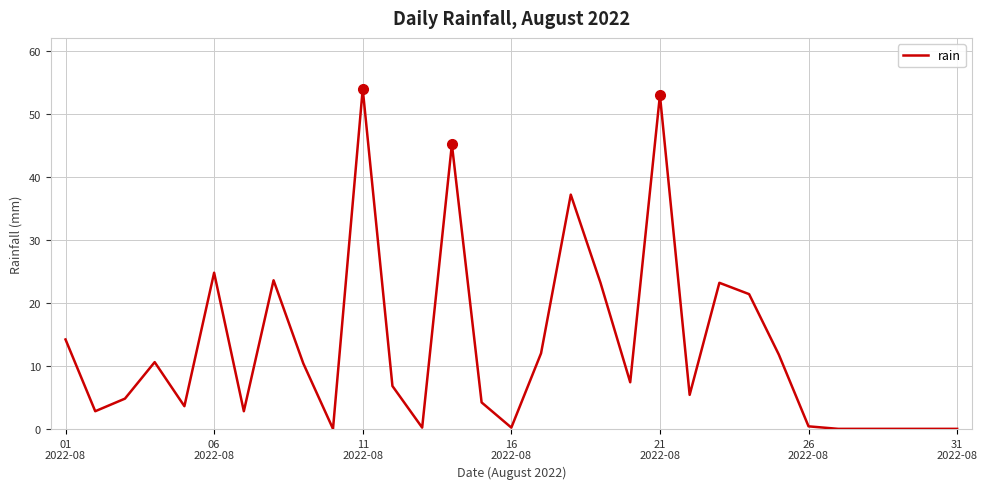

How many lines are shown in the chart?

1